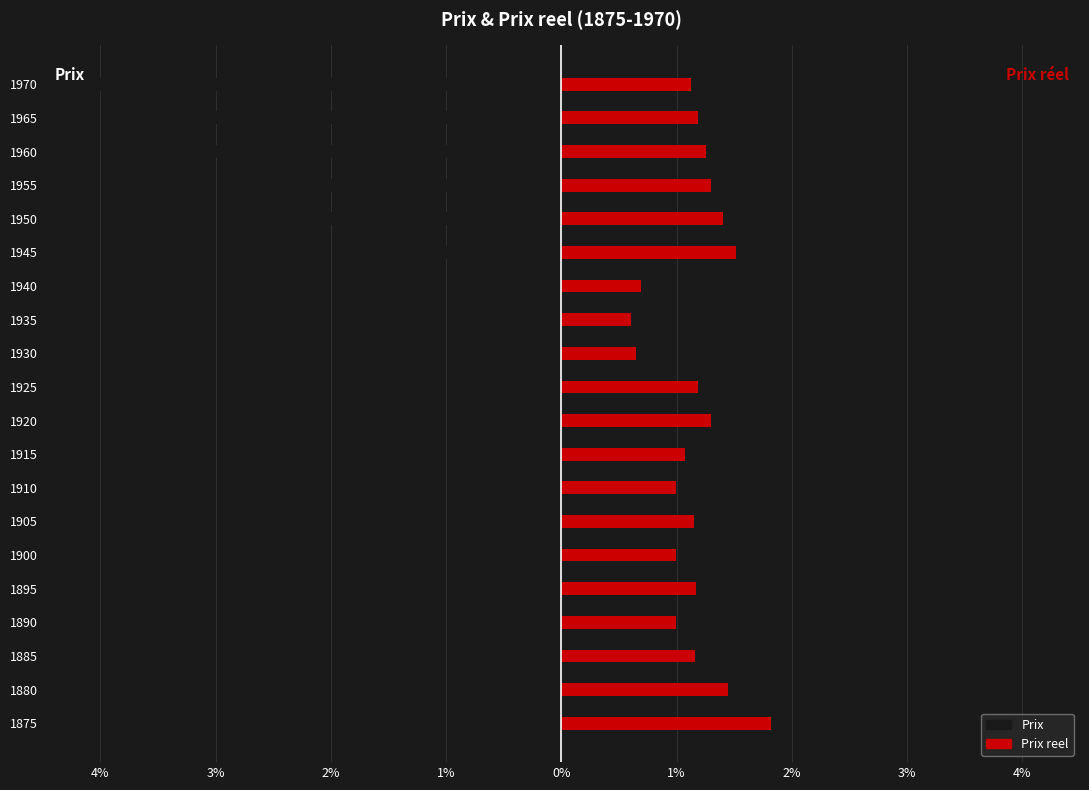

List the series in order of their overall mean, lowest first.

Prix, Prix reel